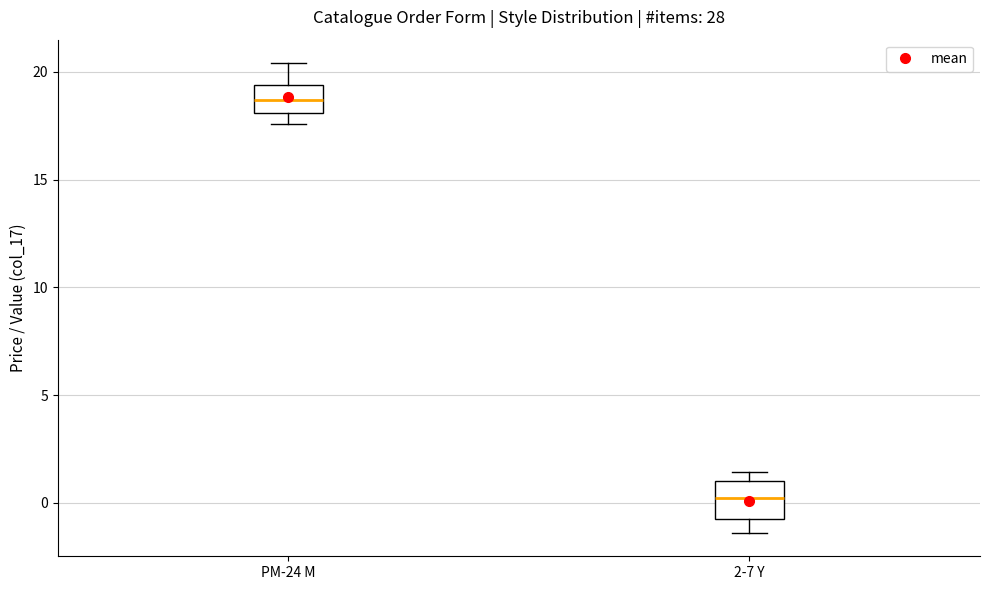

Reading left to right, transcribe this box plot: for each box, give where its median line is, the range the box spans, and where its two whiskers end, as read against the y-axis. The values are not printed on the chart, so give them approximately, as read against the axis.

PM-24 M: median 18.5, box 18.0 to 19.5, whiskers 17.5 to 20.5
2-7 Y: median 0.0, box -1.0 to 1.0, whiskers -1.5 to 1.5